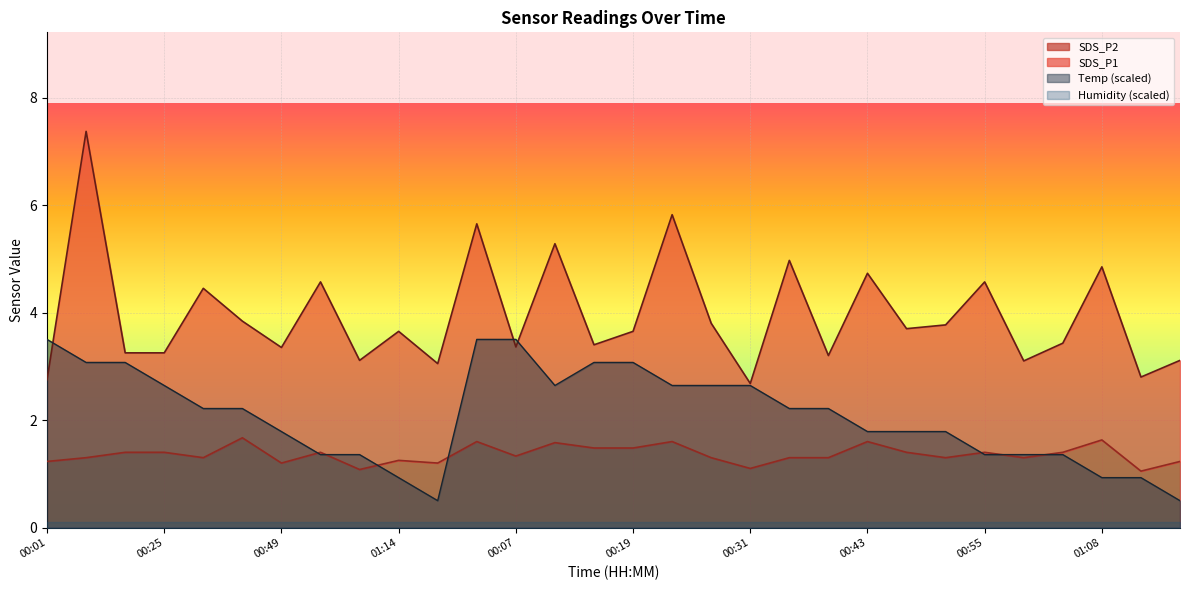

Is the value of SDS_P1 at 00:07 greater than the value of Temp at 00:09?

Yes